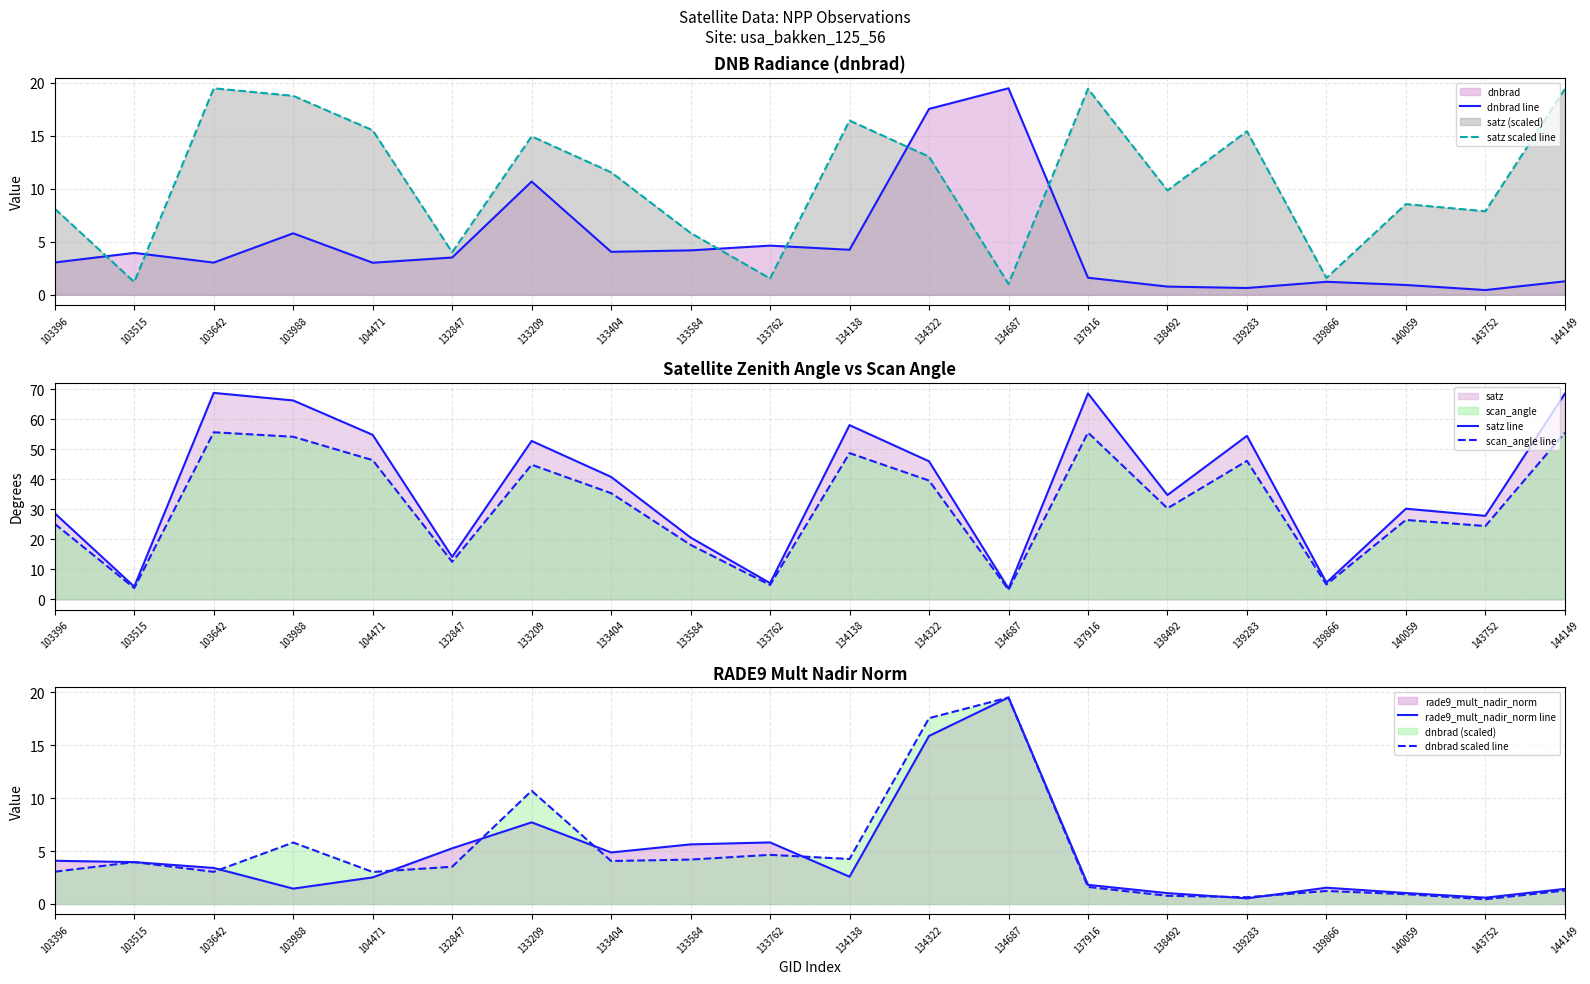

What is the difference between the second highest and minimum values in the rade9_mult_nadir_norm line series?

15.3